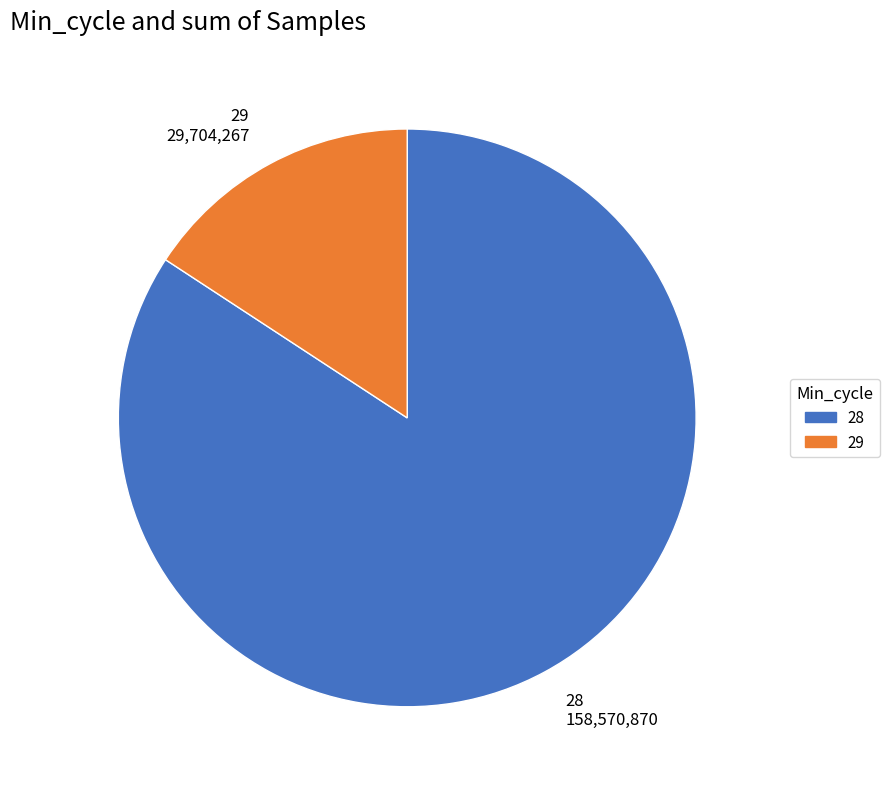

Is there a majority slice in this chart?

Yes